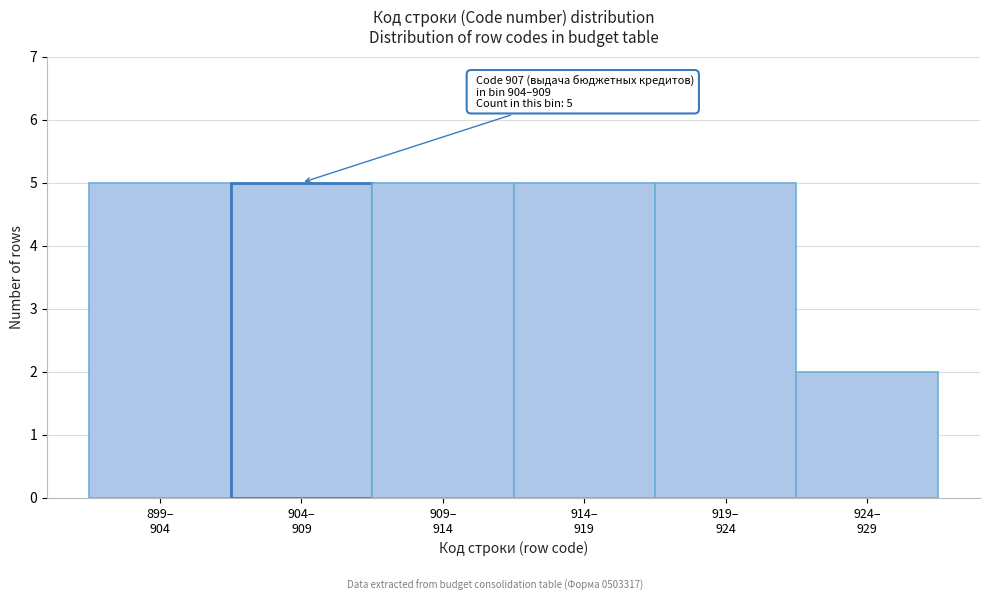

Reading right to left, list all the values displayed in this chart.

2	5	5	5	5	5